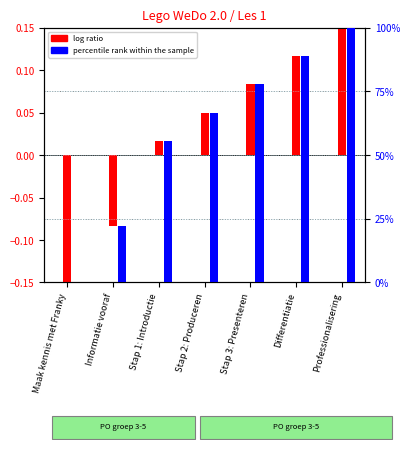

Which series has the widest spread of values?

percentile rank within the sample